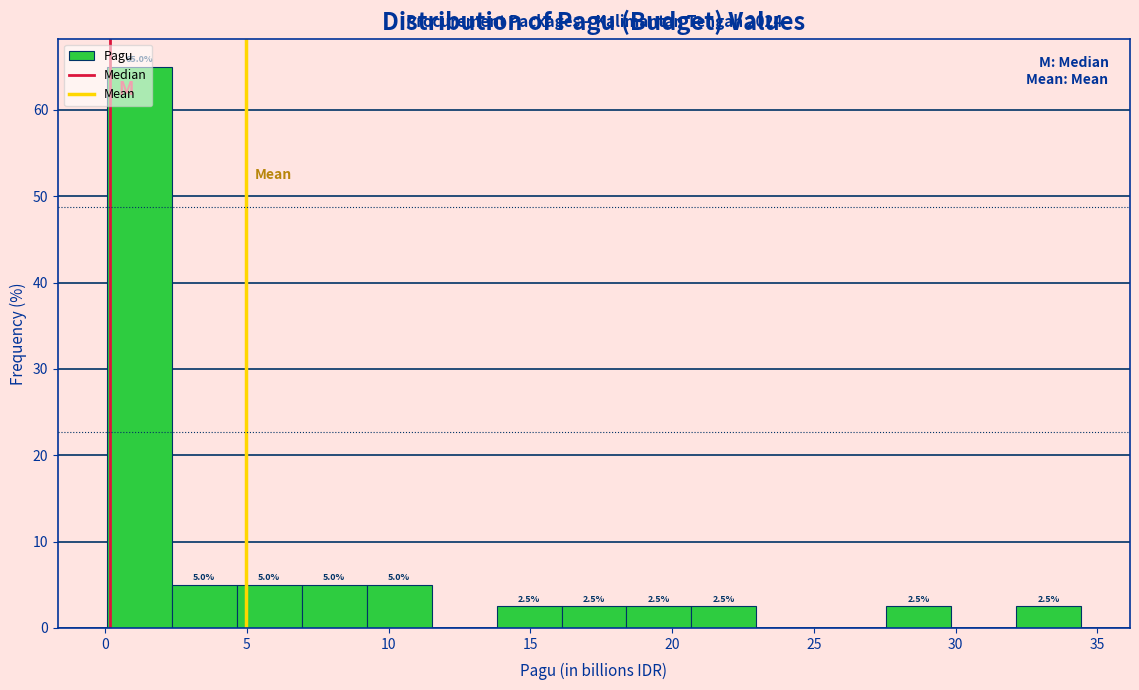

Over which range of the x-axis is the bar tallest?

0.0 to 2.5